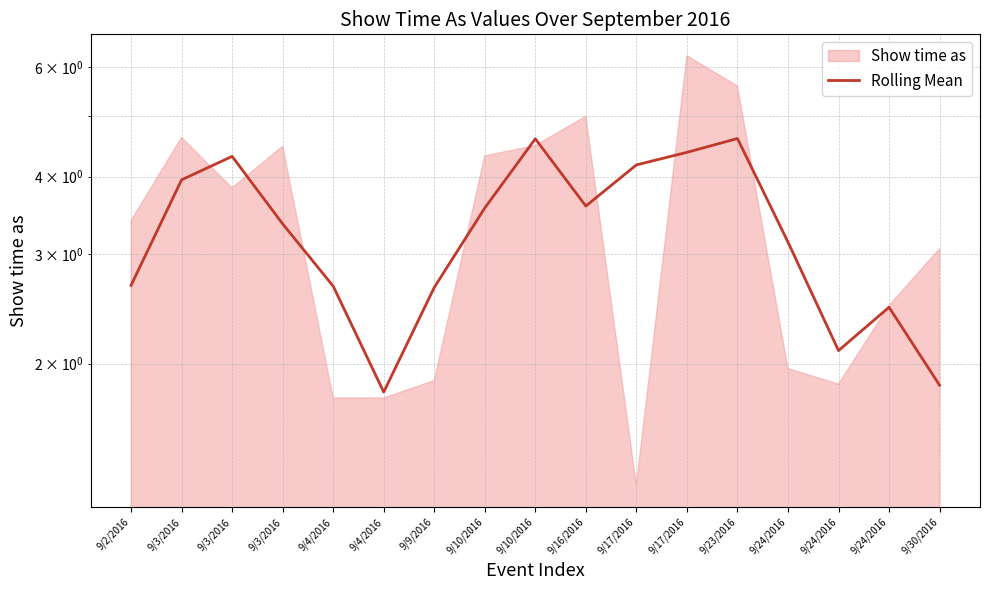

At which label is the value closest to 3?

9/24/2016